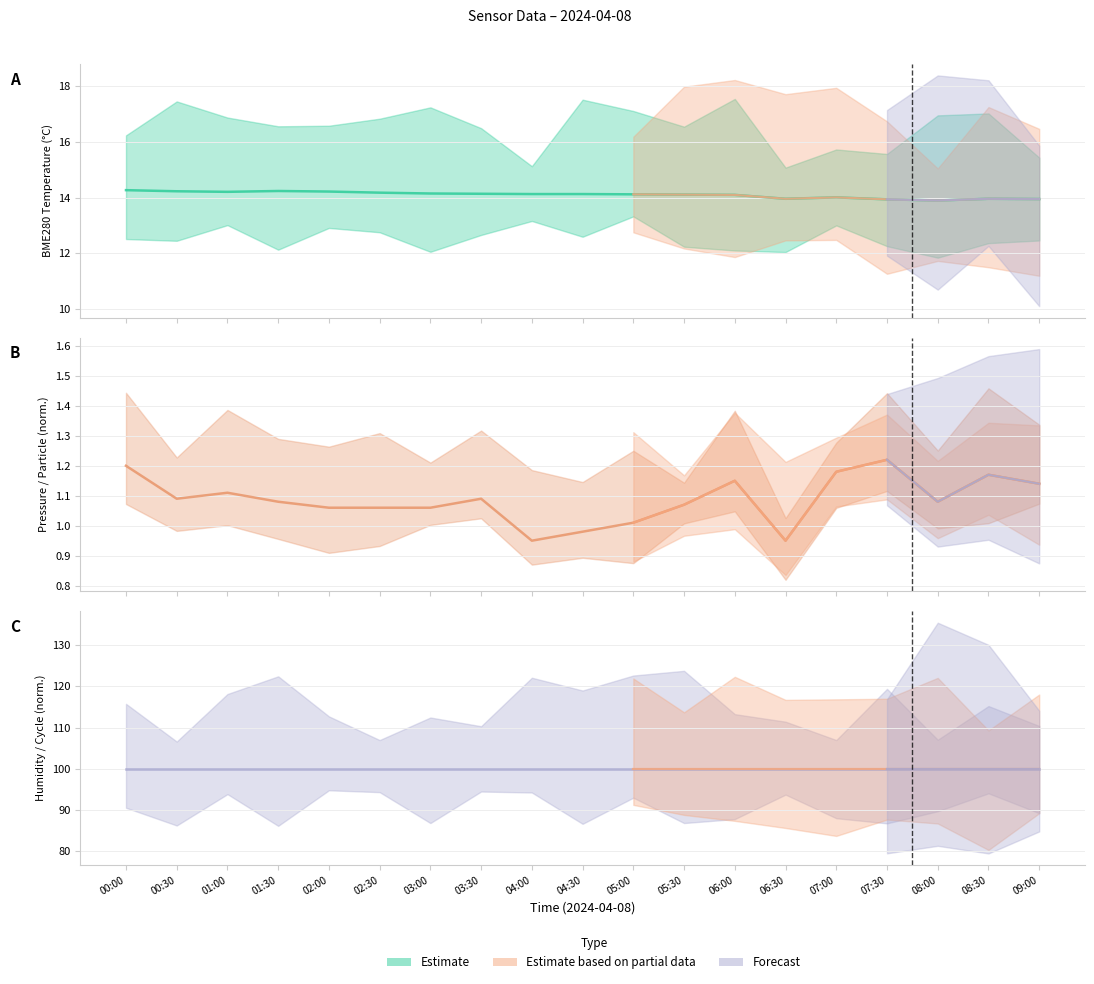

Rank the categories by Max_cycle_norm value from lowest to highest.

09:00, 08:30, 03:00, 04:00, 06:00, 00:00, 02:30, 01:30, 07:30, 02:00, 06:30, 01:00, 00:30, 07:00, 04:30, 03:30, 05:30, 08:00, 05:00